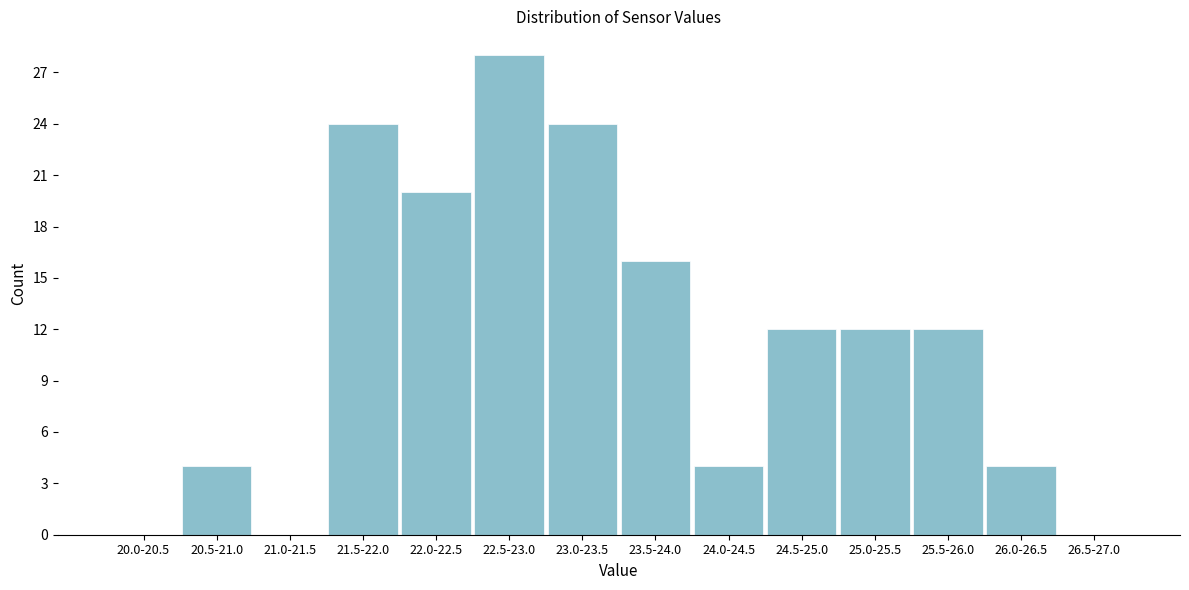

Reading left to right, extract all data points from this chart.

20.0-20.5=0	20.5-21.0=4	21.0-21.5=0	21.5-22.0=24	22.0-22.5=20	22.5-23.0=28	23.0-23.5=24	23.5-24.0=16	24.0-24.5=4	24.5-25.0=12	25.0-25.5=12	25.5-26.0=12	26.0-26.5=4	26.5-27.0=0